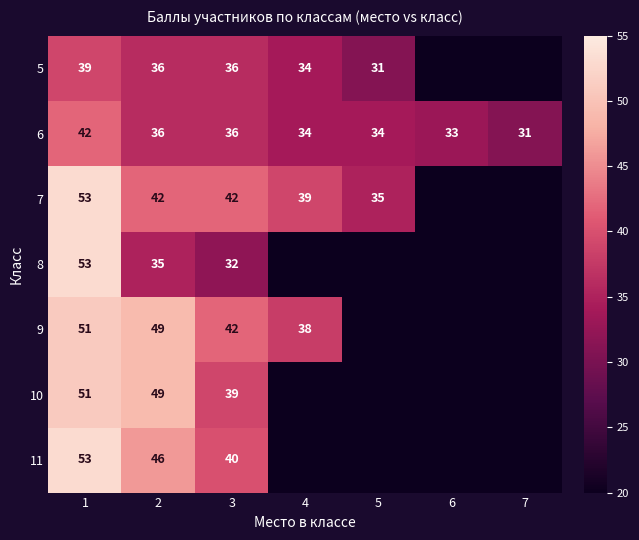

The 7 series shows 67 at 2. True or false?

False